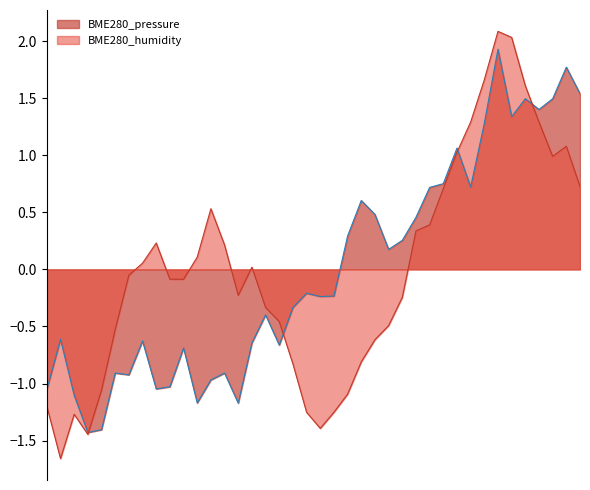

True or false: BME280_pressure_norm and BME280_humidity_norm intersect in this chart.

True